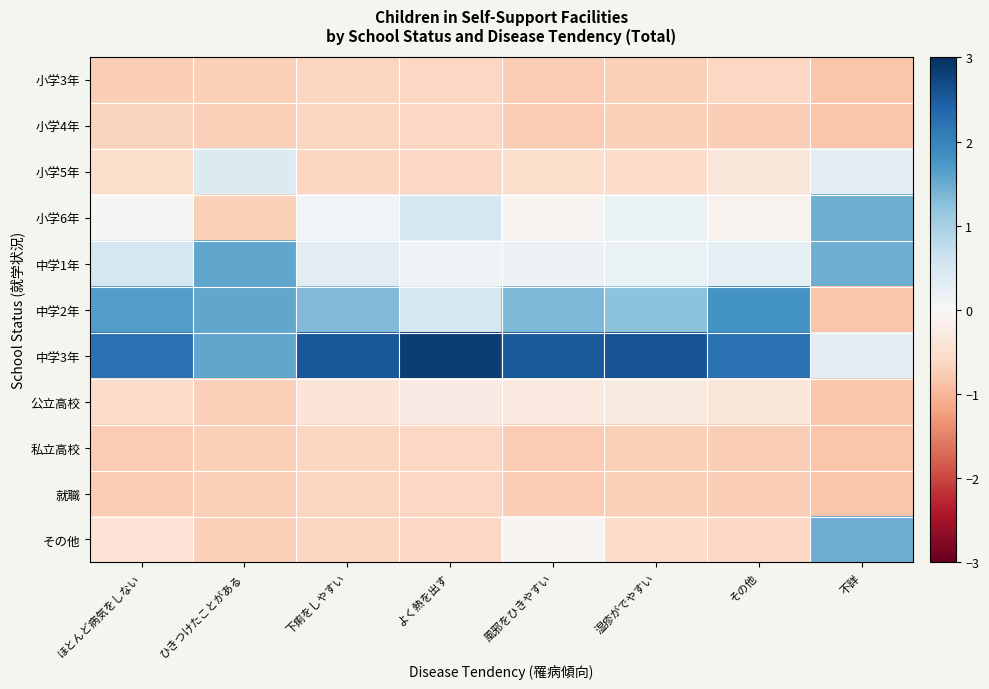

Reading left to right, extract all data points from this chart.

小学3年: ほとんど病気をしない=-0.7	ひきつけたことがある=-0.7	下痢をしやすい=-0.6	よく熱を出す=-0.6	風邪をひきやすい=-0.8	湿疹がでやすい=-0.7	その他=-0.6	不詳=-0.8
小学4年: ほとんど病気をしない=-0.7	ひきつけたことがある=-0.7	下痢をしやすい=-0.6	よく熱を出す=-0.6	風邪をひきやすい=-0.8	湿疹がでやすい=-0.7	その他=-0.7	不詳=-0.8
小学5年: ほとんど病気をしない=-0.5	ひきつけたことがある=0.4	下痢をしやすい=-0.6	よく熱を出す=-0.6	風邪をひきやすい=-0.5	湿疹がでやすい=-0.6	その他=-0.4	不詳=0.3
小学6年: ほとんど病気をしない=-0.0	ひきつけたことがある=-0.7	下痢をしやすい=0.1	よく熱を出す=0.5	風邪をひきやすい=-0.1	湿疹がでやすい=0.2	その他=-0.1	不詳=1.5
中学1年: ほとんど病気をしない=0.5	ひきつけたことがある=1.5	下痢をしやすい=0.3	よく熱を出す=0.1	風邪をひきやすい=0.2	湿疹がでやすい=0.2	その他=0.3	不詳=1.5
中学2年: ほとんど病気をしない=1.7	ひきつけたことがある=1.5	下痢をしやすい=1.3	よく熱を出す=0.5	風邪をひきやすい=1.3	湿疹がでやすい=1.2	その他=1.8	不詳=-0.8
中学3年: ほとんど病気をしない=2.2	ひきつけたことがある=1.5	下痢をしやすい=2.5	よく熱を出す=2.8	風邪をひきやすい=2.5	湿疹がでやすい=2.6	その他=2.2	不詳=0.3
公立高校: ほとんど病気をしない=-0.5	ひきつけたことがある=-0.7	下痢をしやすい=-0.4	よく熱を出す=-0.2	風邪をひきやすい=-0.3	湿疹がでやすい=-0.3	その他=-0.4	不詳=-0.8
私立高校: ほとんど病気をしない=-0.8	ひきつけたことがある=-0.7	下痢をしやすい=-0.6	よく熱を出す=-0.6	風邪をひきやすい=-0.8	湿疹がでやすい=-0.7	その他=-0.7	不詳=-0.8
就職: ほとんど病気をしない=-0.8	ひきつけたことがある=-0.7	下痢をしやすい=-0.6	よく熱を出す=-0.6	風邪をひきやすい=-0.8	湿疹がでやすい=-0.7	その他=-0.7	不詳=-0.8
その他: ほとんど病気をしない=-0.4	ひきつけたことがある=-0.7	下痢をしやすい=-0.6	よく熱を出す=-0.6	風邪をひきやすい=-0.1	湿疹がでやすい=-0.6	その他=-0.6	不詳=1.5